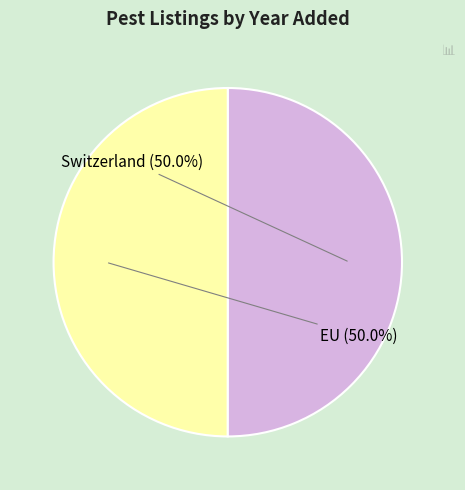

True or false: EU accounts for 50% of the total.

True